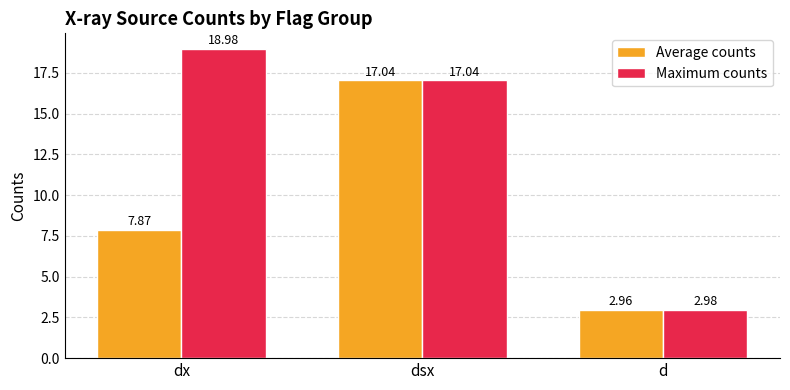

What is the sum of all Maximum counts values?

39.0